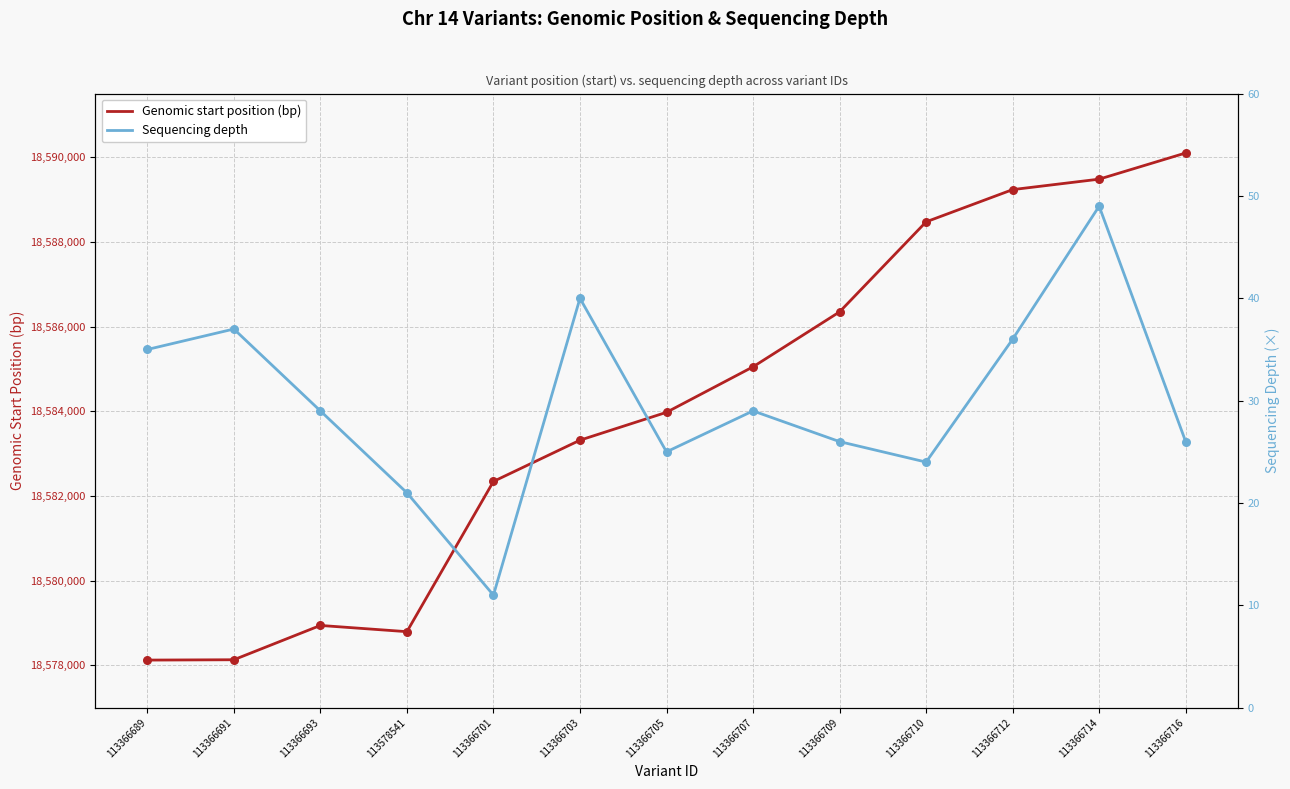

At which category is the sum across all series the highest?

113366716